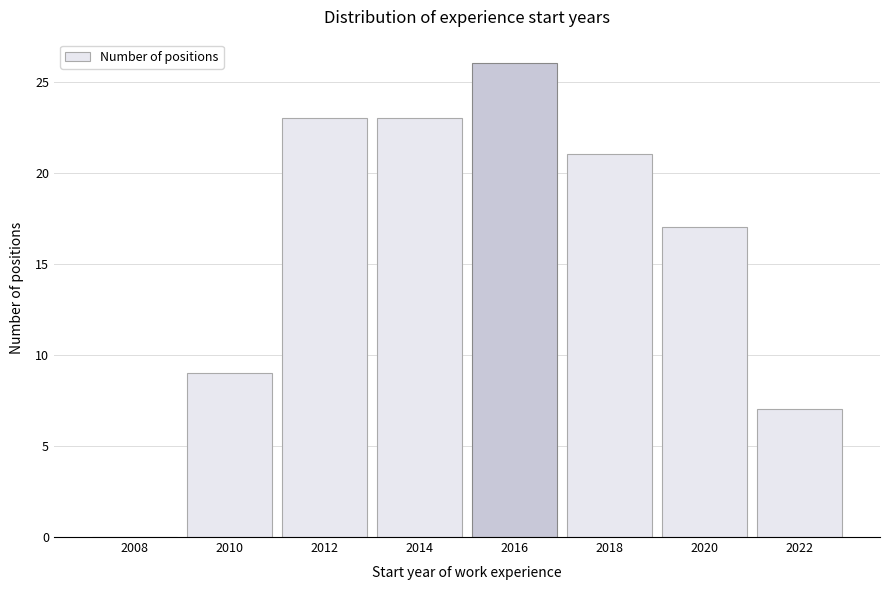

Reading left to right, transcribe all the data shown in this chart.

2008=0	2010=9	2012=23	2014=23	2016=26	2018=21	2020=17	2022=7